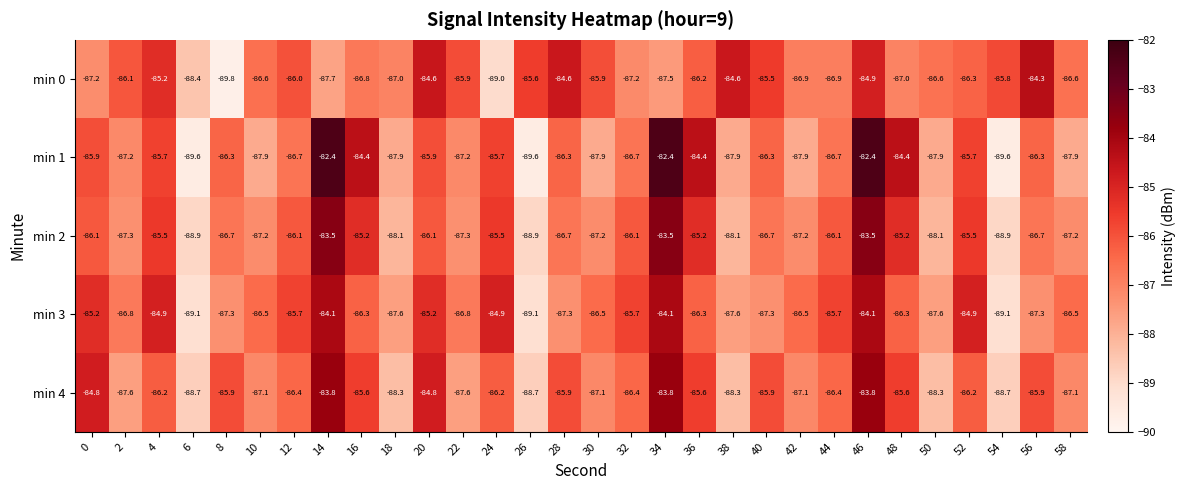

What is the sum of the min 3 values at 58 and 42?

-173.0